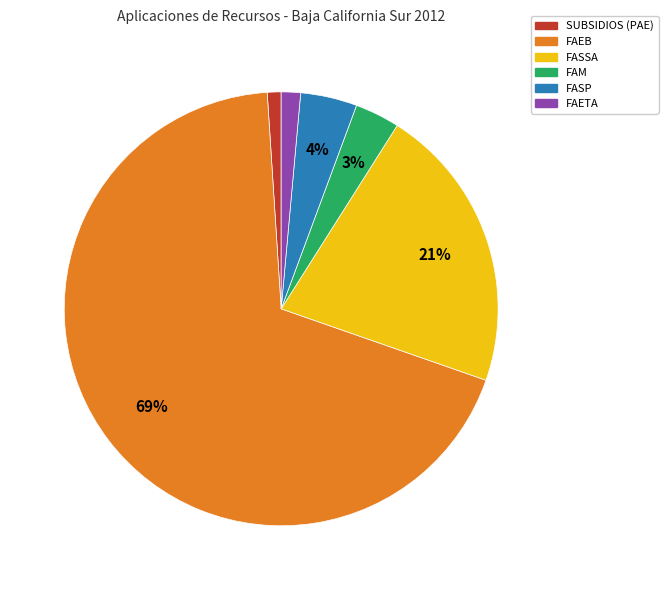

What is the largest slice in the pie chart?

FAEB